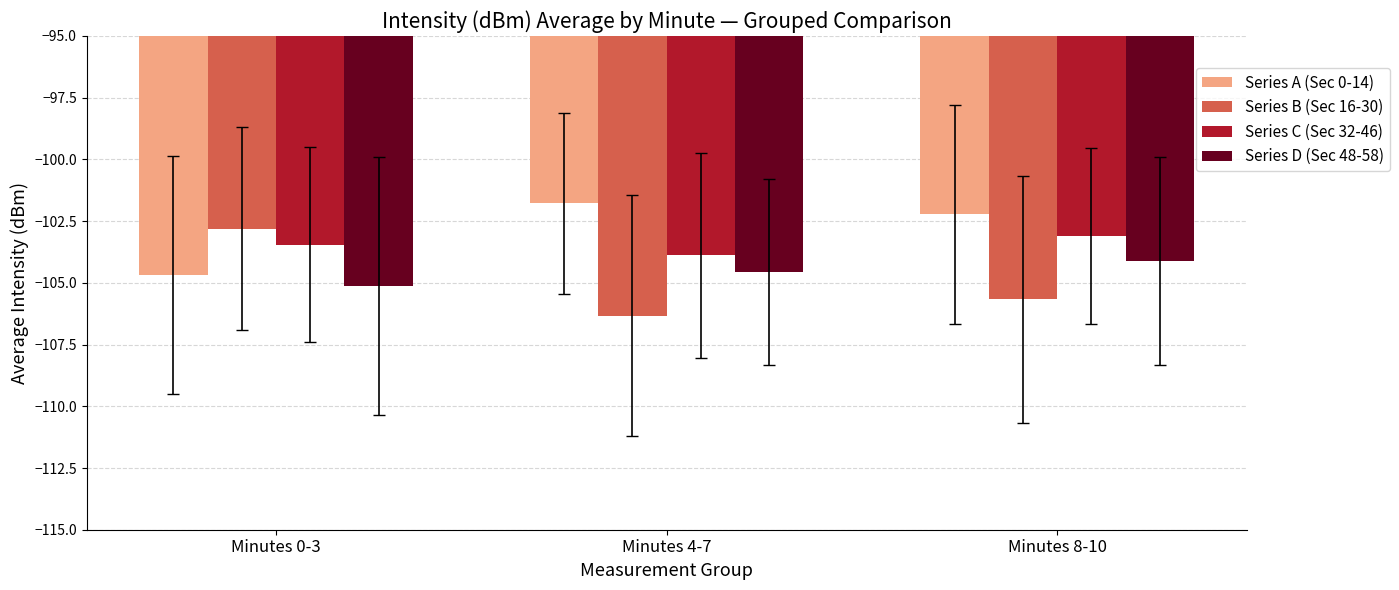

How many categories are shown in the chart?

3